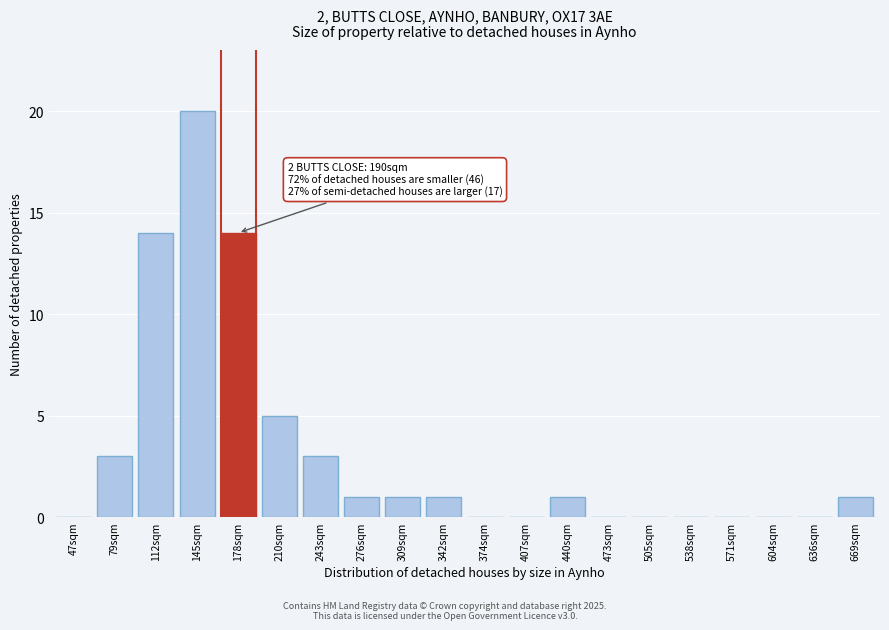

Reading left to right, list all the values displayed in this chart.

47sqm=0	79sqm=3	112sqm=14	145sqm=20	178sqm=14	210sqm=5	243sqm=3	276sqm=1	309sqm=1	342sqm=1	374sqm=0	407sqm=0	440sqm=1	473sqm=0	505sqm=0	538sqm=0	571sqm=0	604sqm=0	636sqm=0	669sqm=1